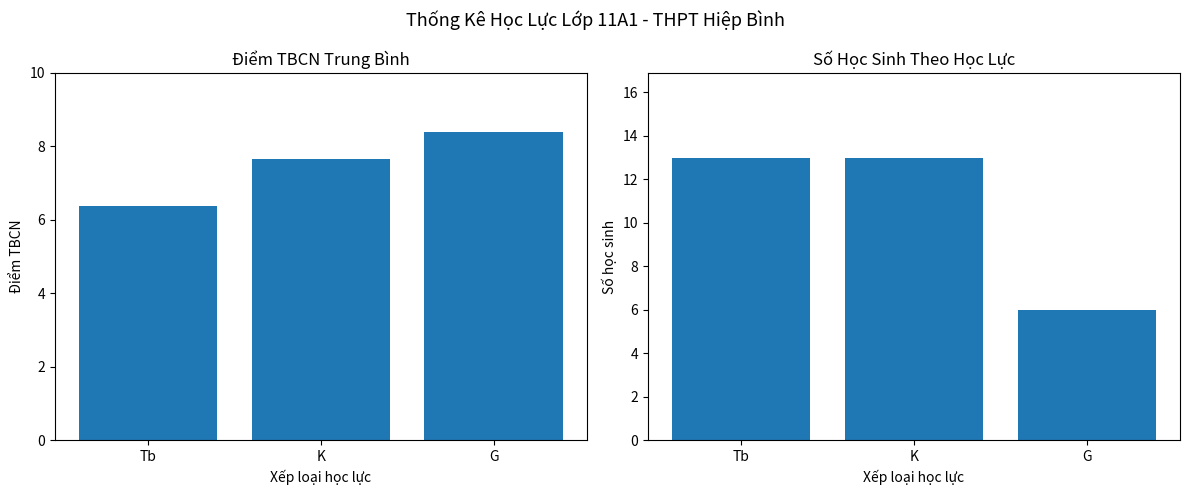

Reading left to right, transcribe all the data shown in this chart.

Điểm TBCN trung bình: 6.4	7.7	8.4
Số học sinh: 13.0	13.0	6.0